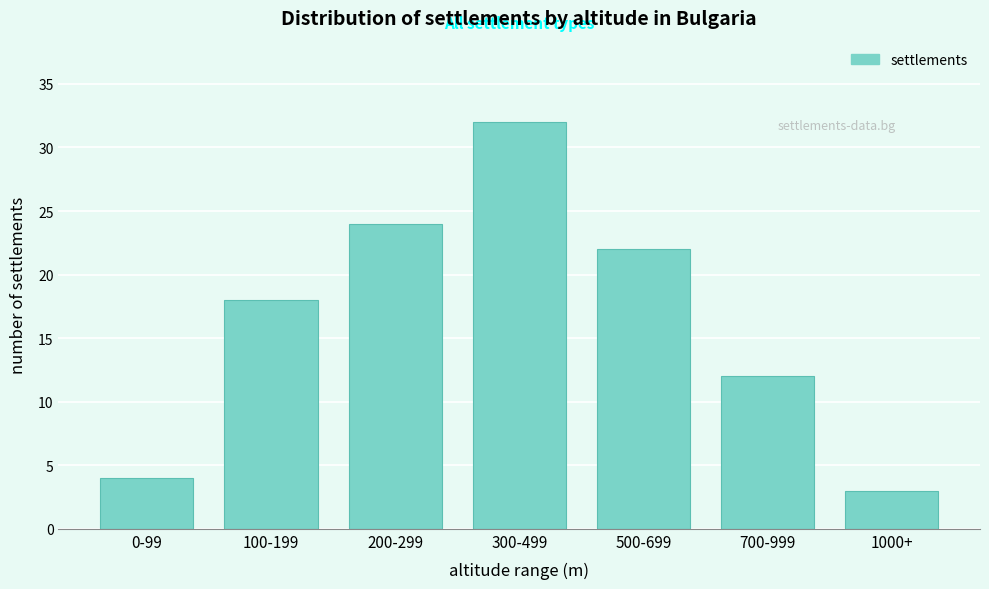

Reading right to left, transcribe all the data shown in this chart.

3	12	22	32	24	18	4